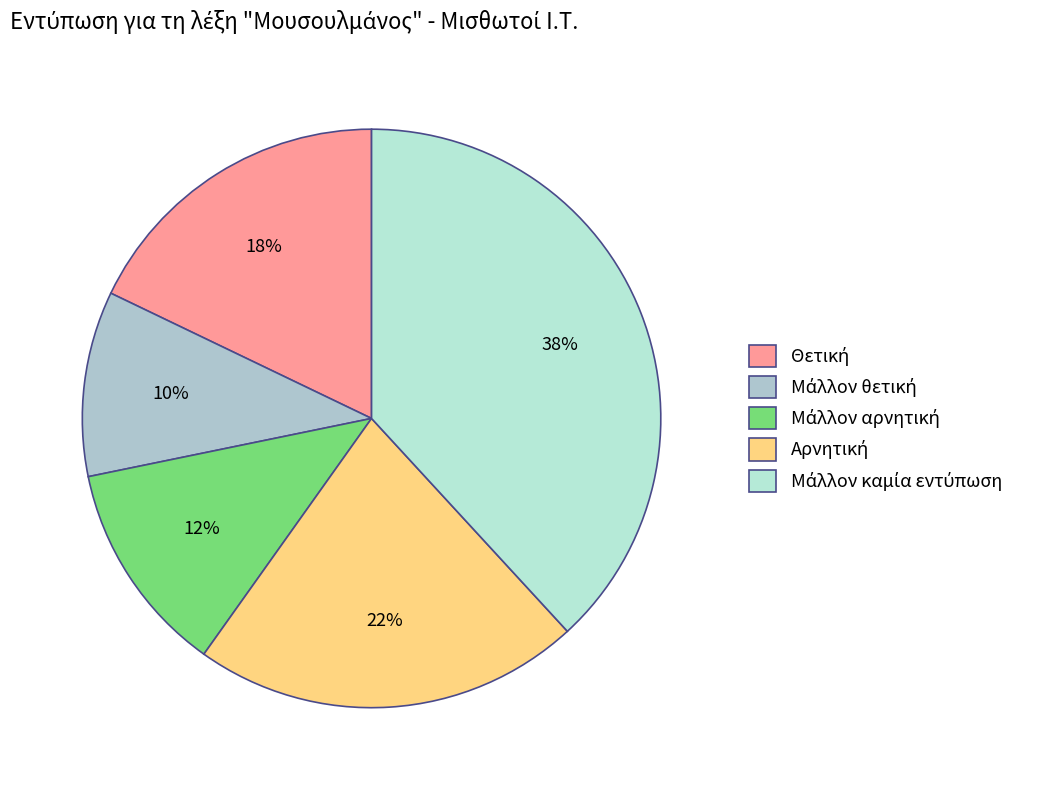

To the nearest percent, what percentage of the pie is Μάλλον θετική?

10%